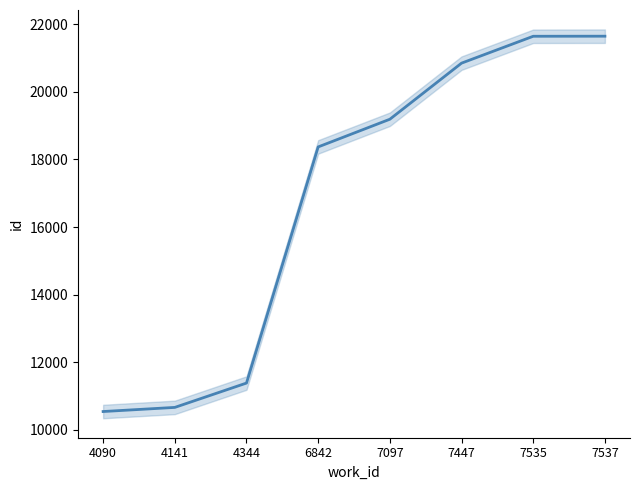

Reading left to right, transcribe all the data shown in this chart.

10536	10658	11379	18372	19192	20853	21649	21651